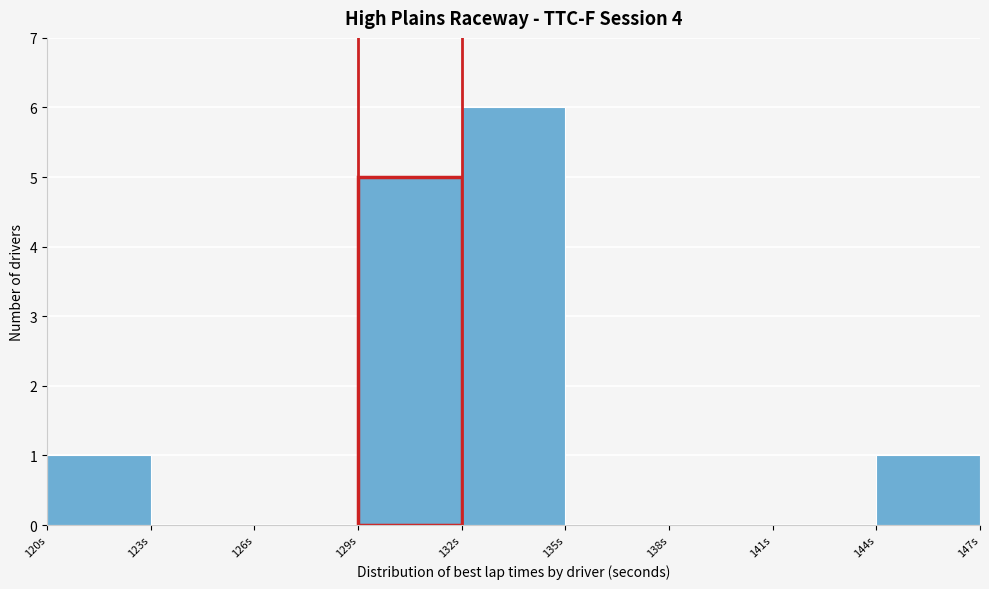

Reading left to right, list every bar in this chart as the range it spans on the x-axis followed by its height. The values are not printed on the chart, so give them approximately, as read against the axis.

120 to 123: 1
123 to 126: 0
126 to 129: 0
129 to 132: 5
132 to 135: 6
135 to 138: 0
138 to 141: 0
141 to 144: 0
144 to 147: 1